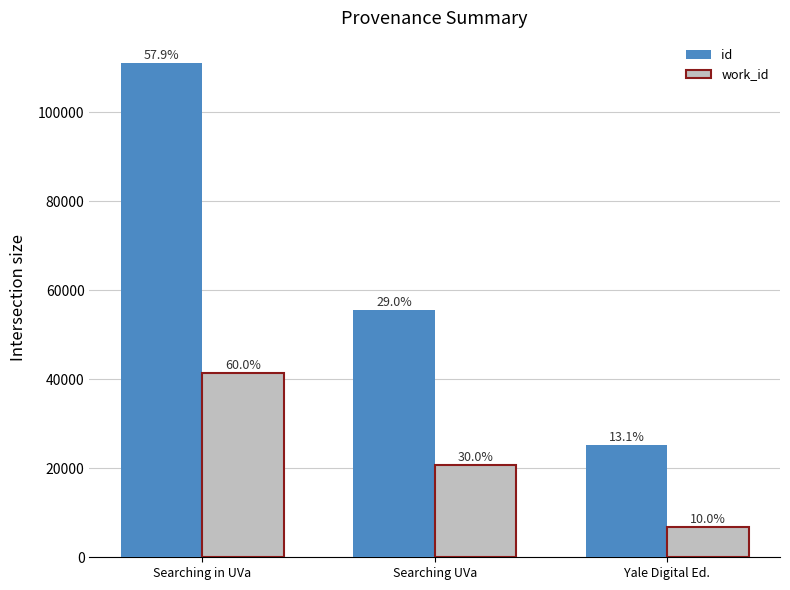

What are all the series names shown in the legend?

id, work_id